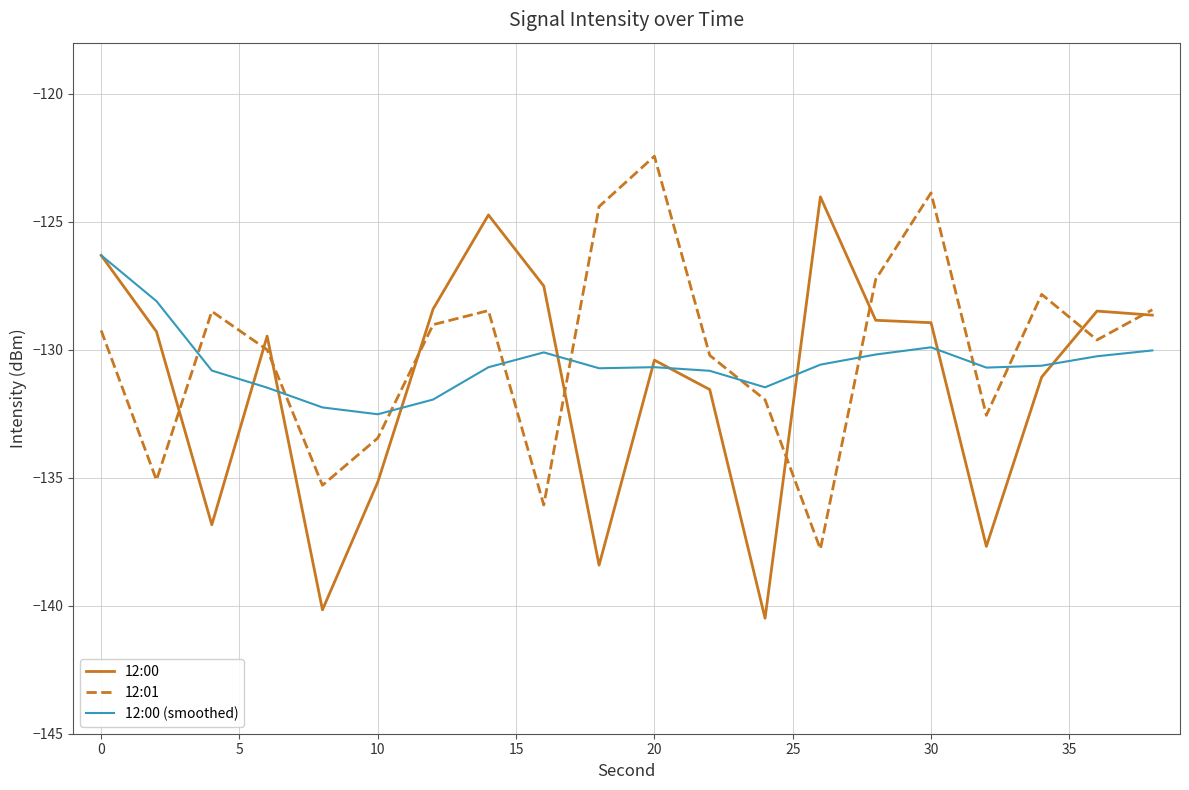

What is the lowest value of the 12:00 (smoothed) series?

-132.5